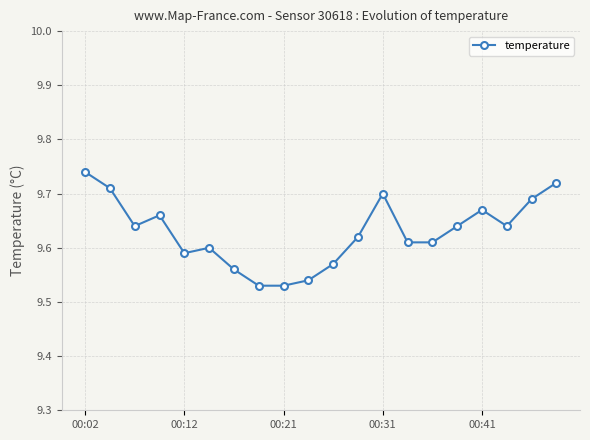

What is the sum of all values?

192.6